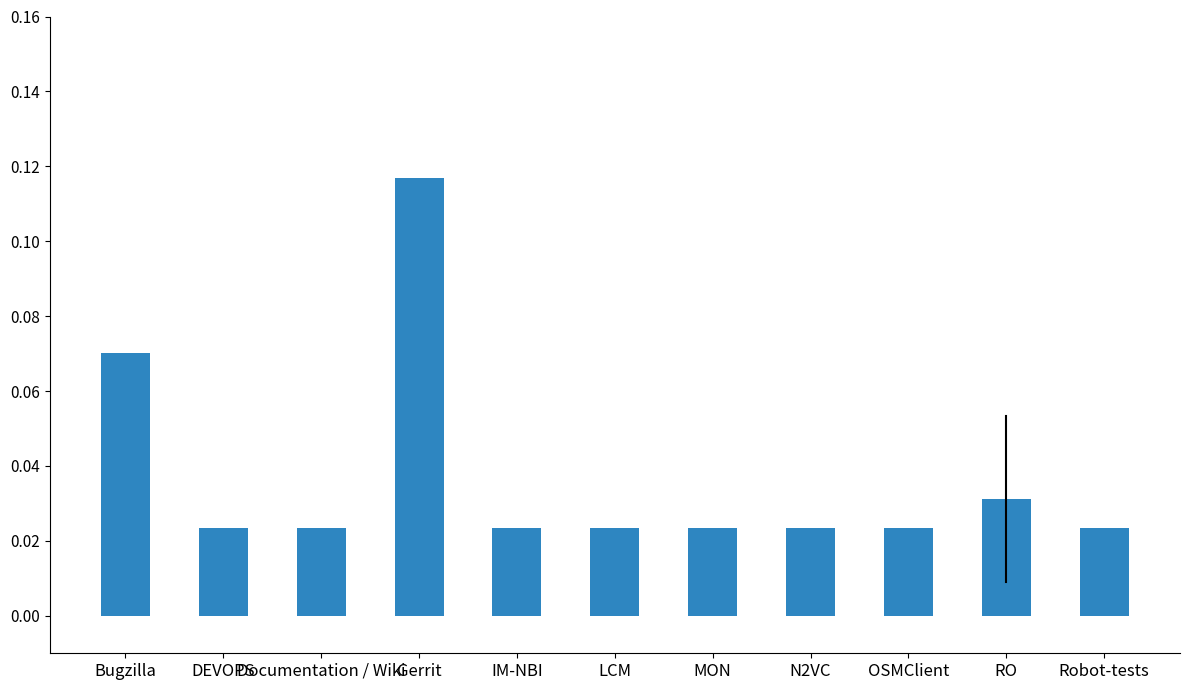

What is the sum of all values?

0.4